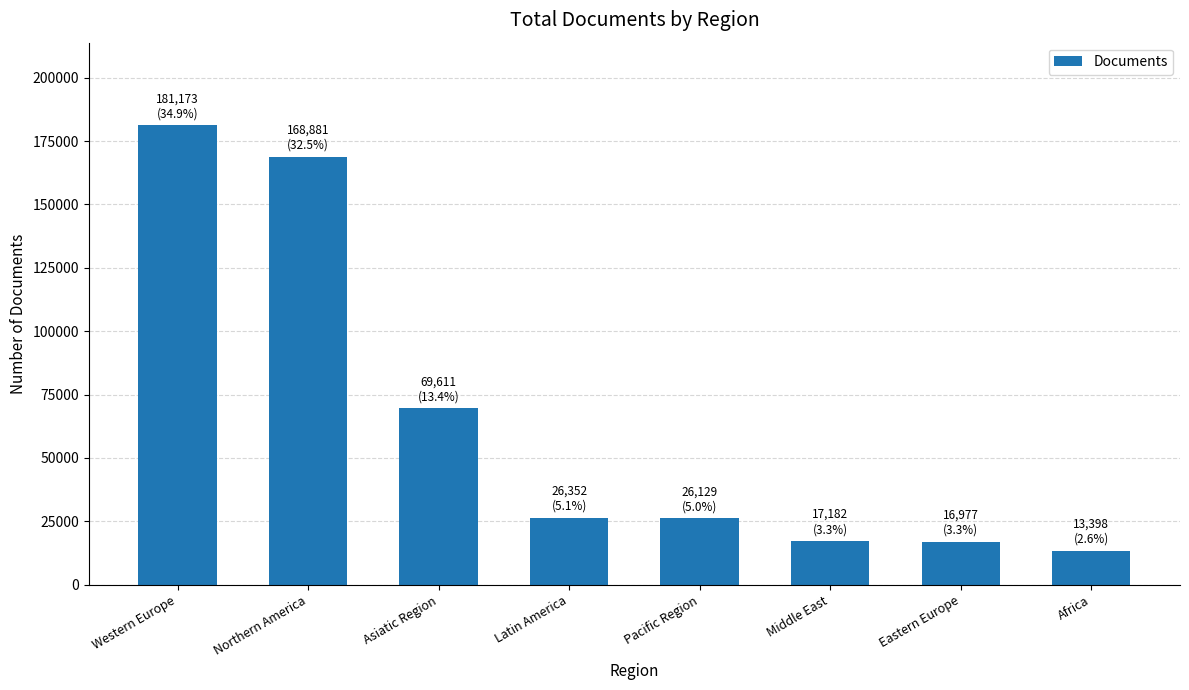

How many series are shown in this chart?

1